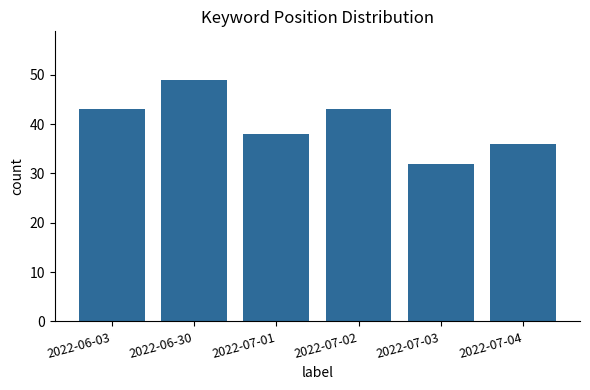

How many values are between 36 and 43?

4